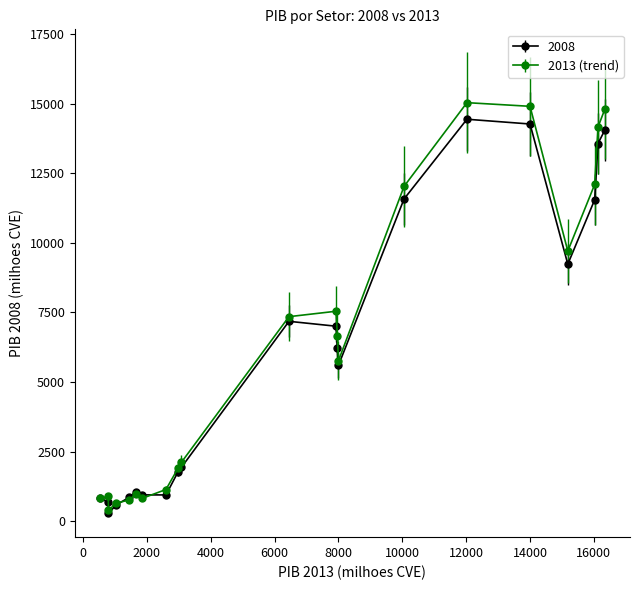

At how many categories does at least one series exceed 5142?

11